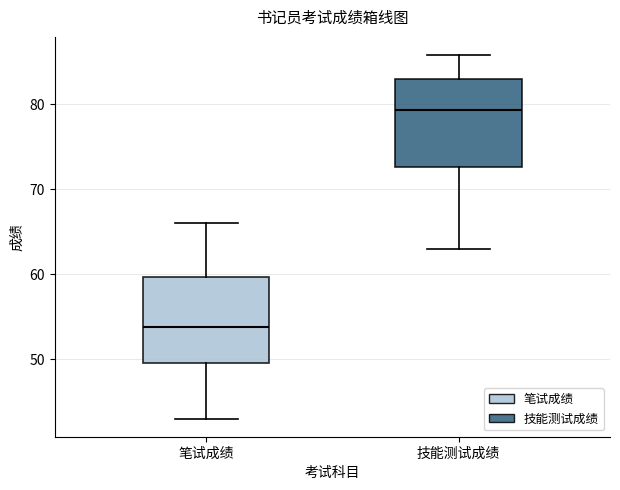

Reading left to right, transcribe this box plot: for each box, give where its median line is, the range the box spans, and where its two whiskers end, as read against the y-axis. The values are not printed on the chart, so give them approximately, as read against the axis.

笔试成绩: median 54, box 50 to 60, whiskers 43 to 66
技能测试成绩: median 79, box 73 to 83, whiskers 63 to 86